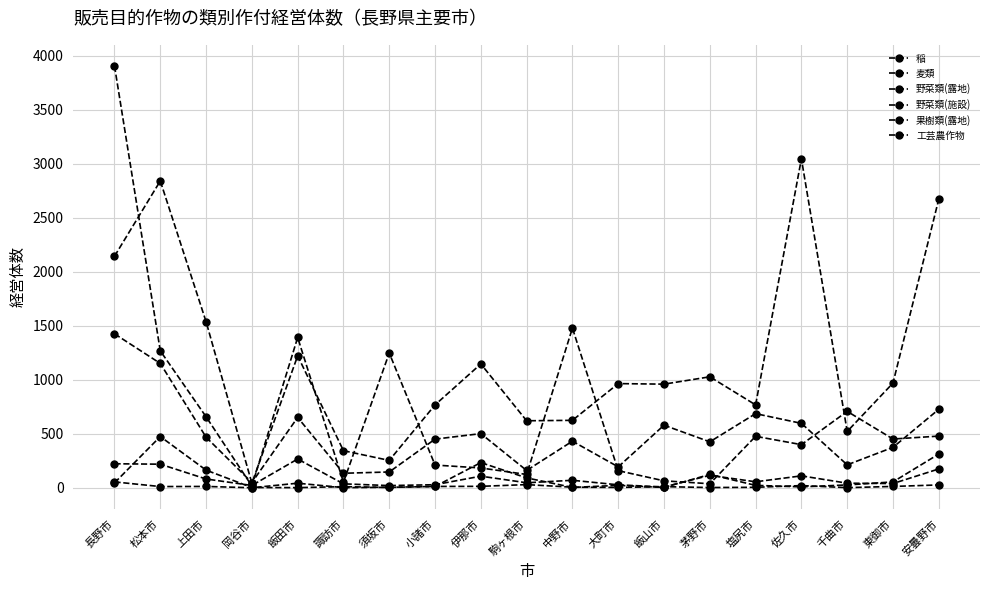

Where is the first local minimum for 麦類?

飯田市